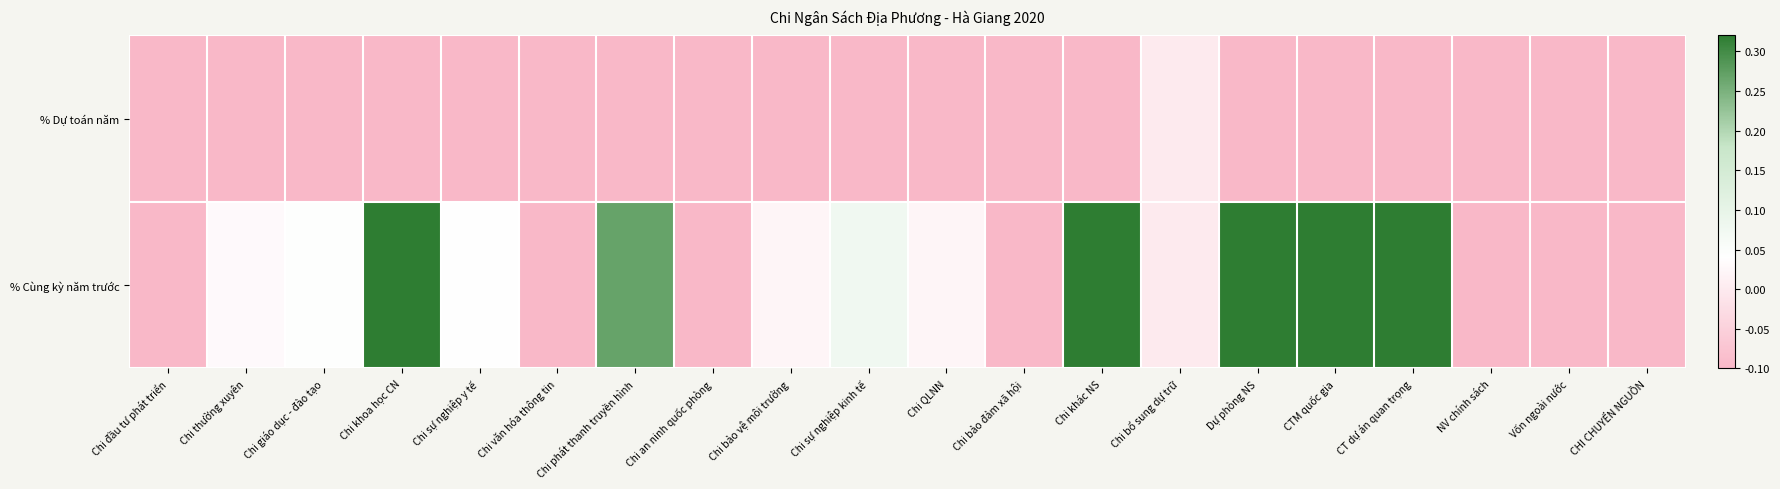

At how many categories does at least one series exceed 0?

12